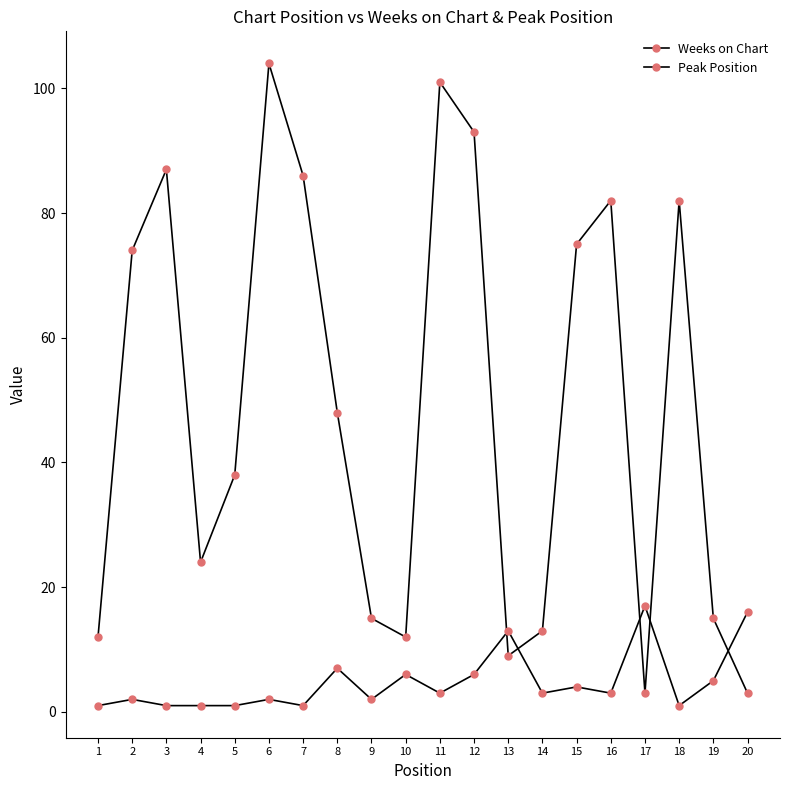

Does the chart display data point markers on the line(s)?

Yes